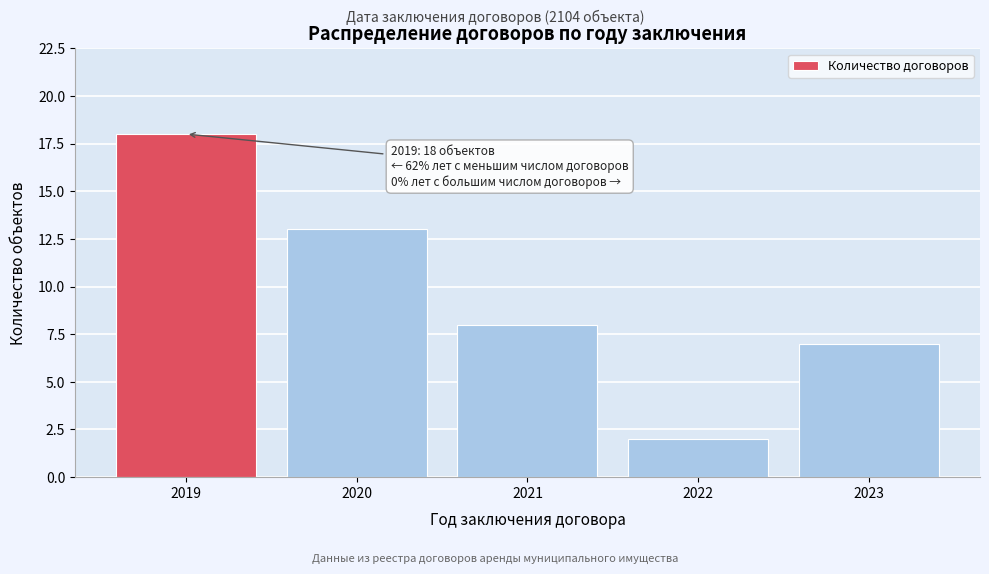

Reading left to right, list all the values displayed in this chart.

18	13	8	2	7